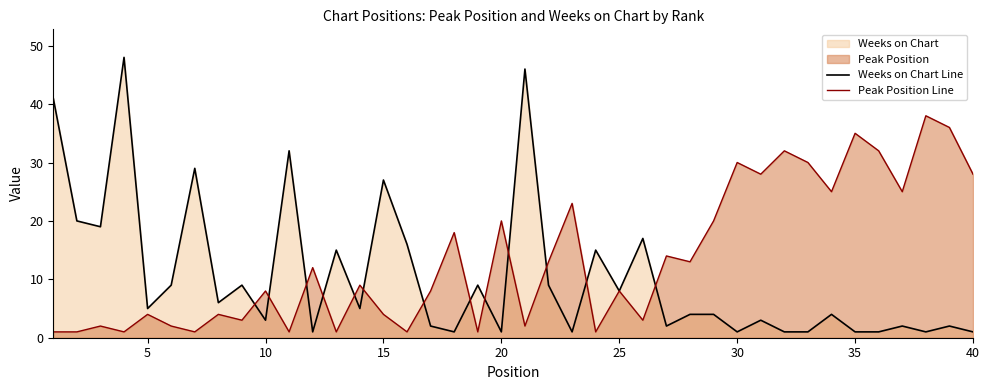

Which series has the largest total across all categories?

Peak Position Line